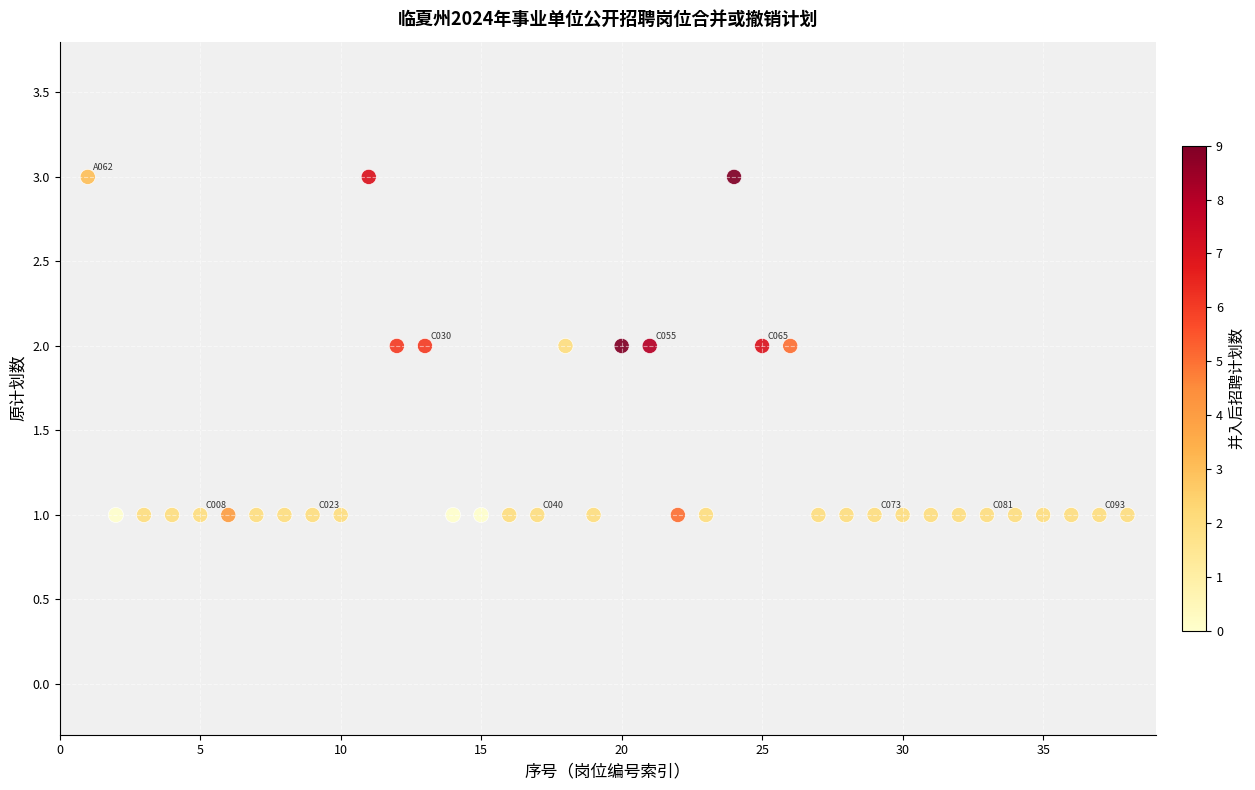

What is the range of X values (max minus min)?

37